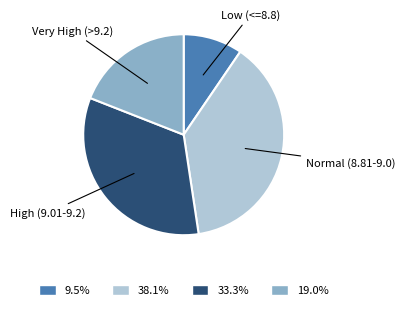

How many segments does this pie chart have?

4